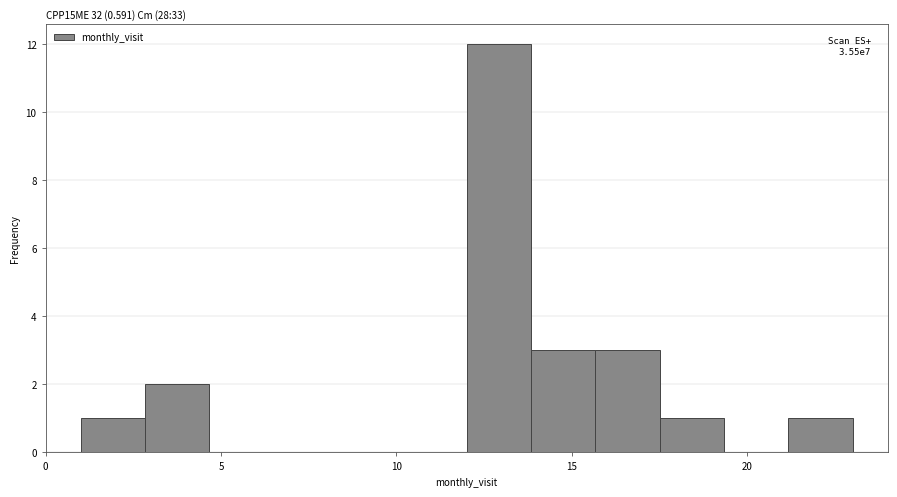

Read against the x-axis, roughly where is the centre of the tallest bar?

13.0